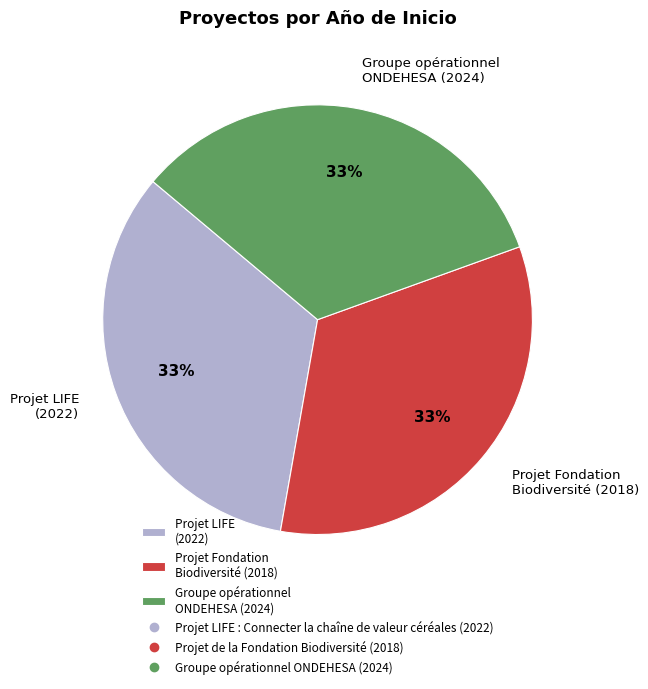

The Groupe opérationnel ONDEHESA (2024) slice represents 25% of the pie. True or false?

False